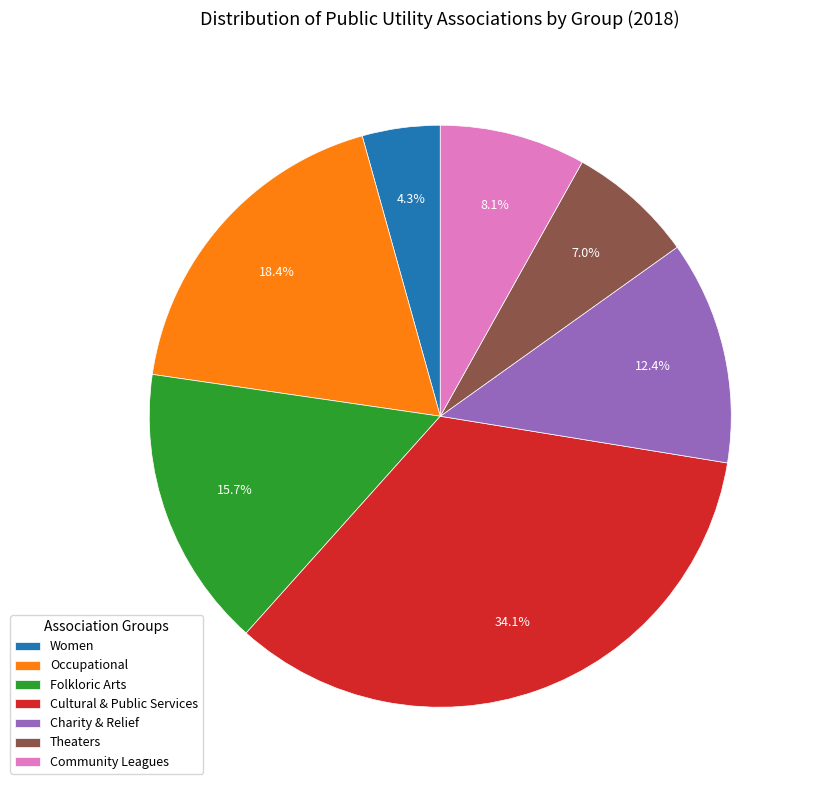

To the nearest percent, what portion does Folkloric Arts represent?

16%